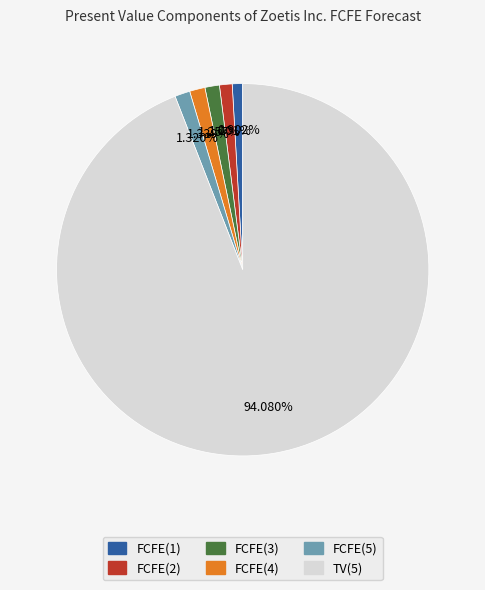

Is it true that TV(5) is 89% of the pie?

False